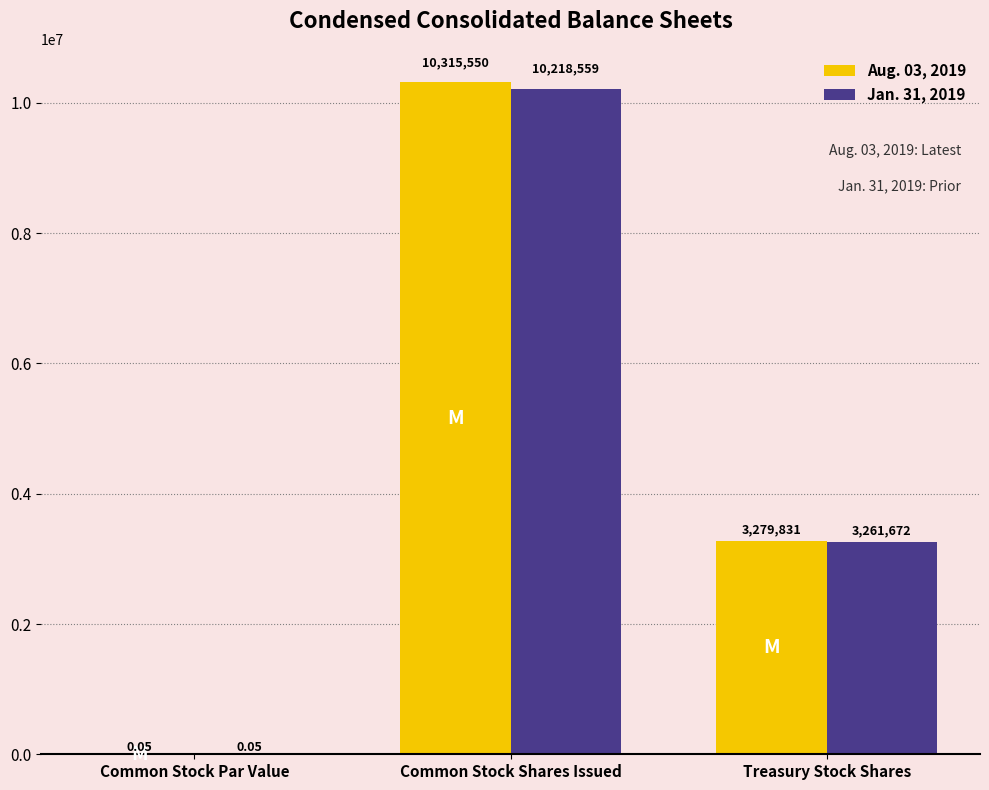

How many series are shown in this chart?

2